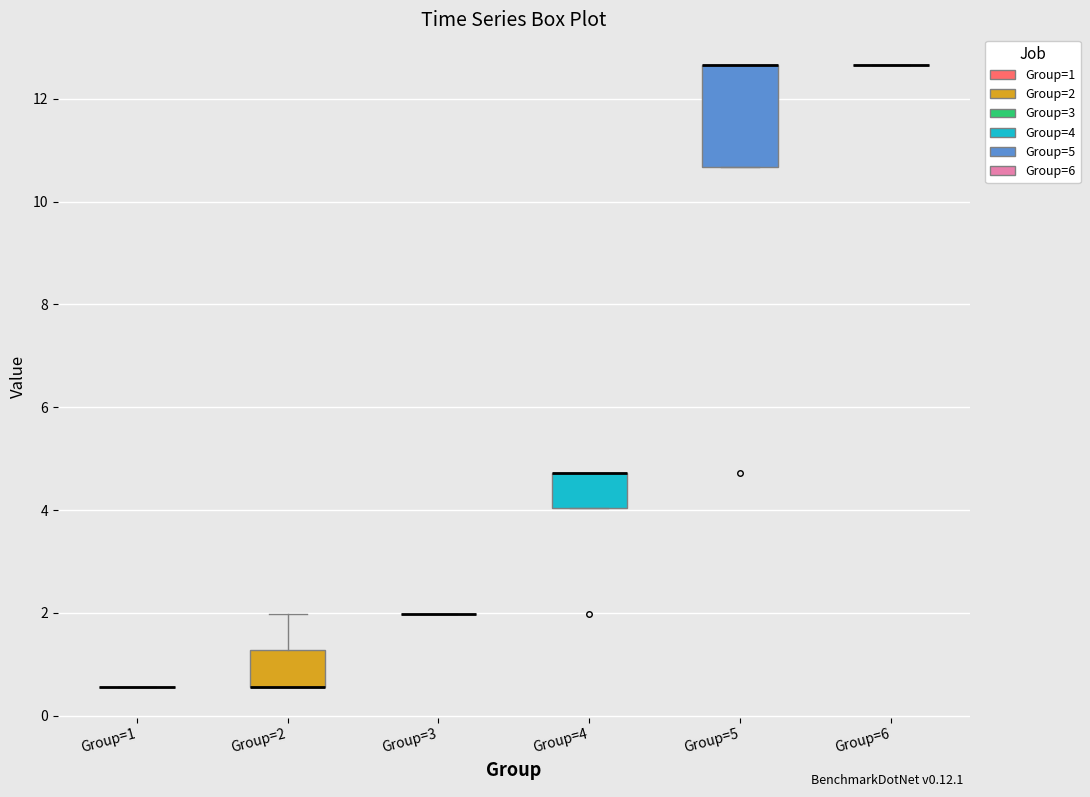

Which box is the tallest, from its lower edge to its upper edge?

Group=5